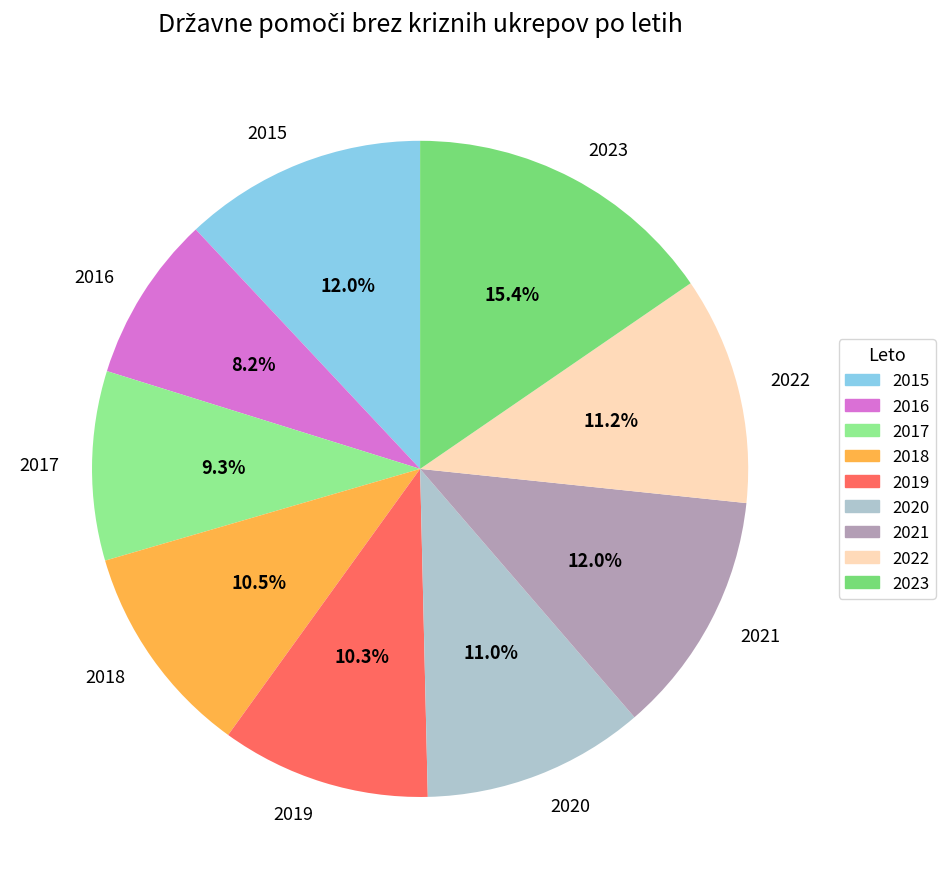

Between 2016 and 2018, which is larger?

2018